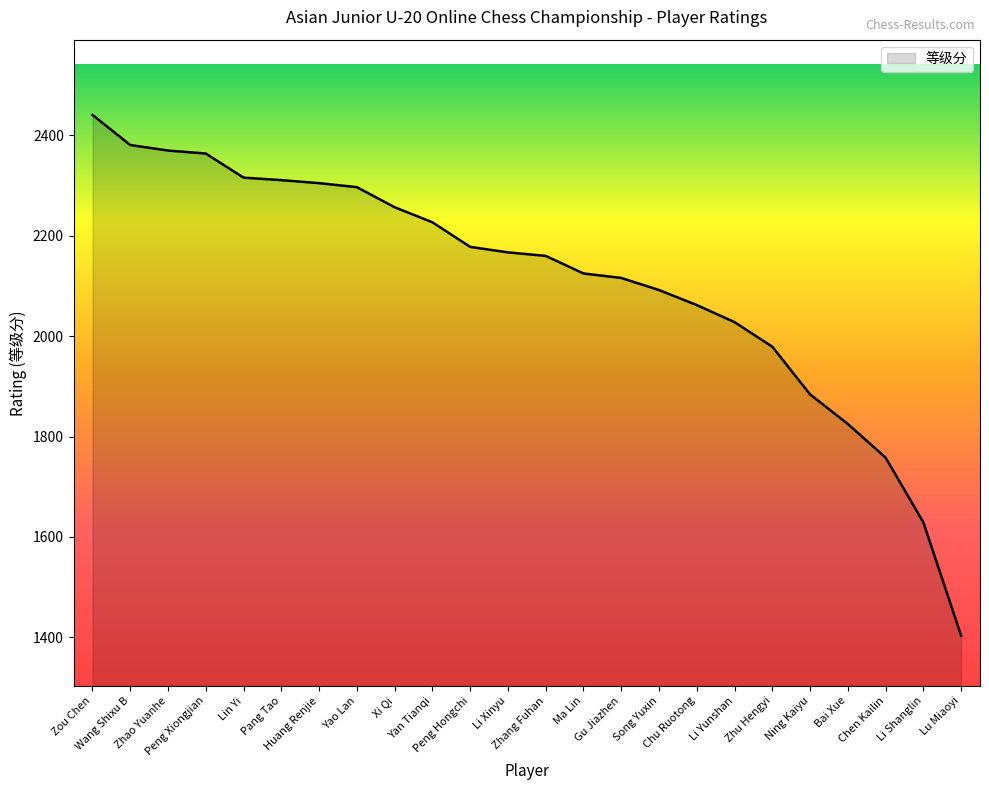

What is the maximum value shown in the chart?

2441